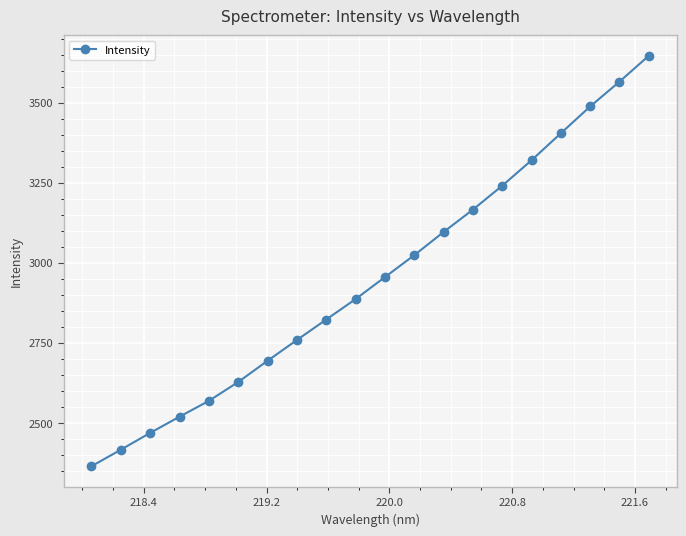

How many data points are less than 2955?

10